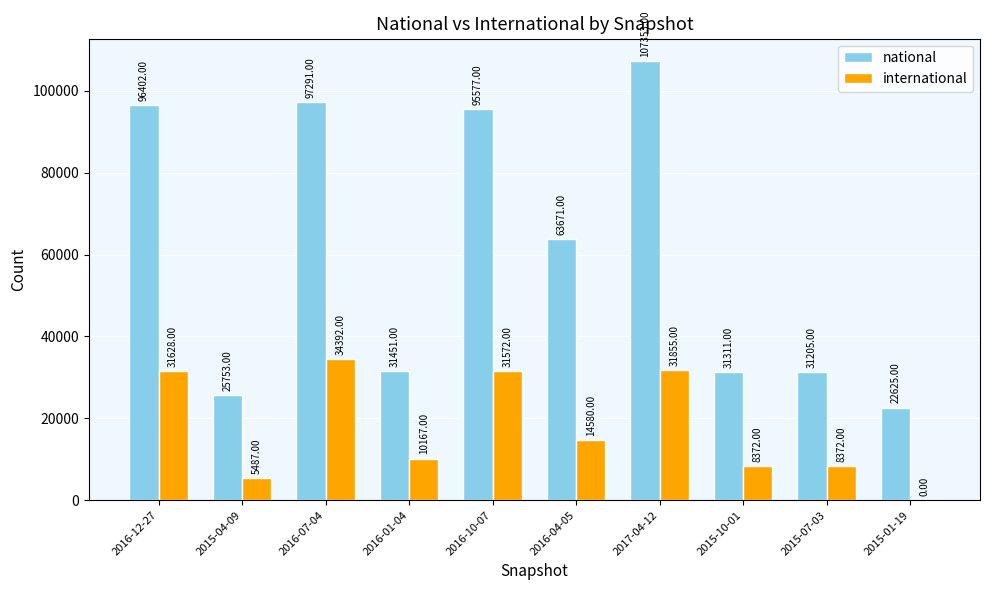

What is the sum of the national values at 2016-10-07 and 2017-04-12?

202930